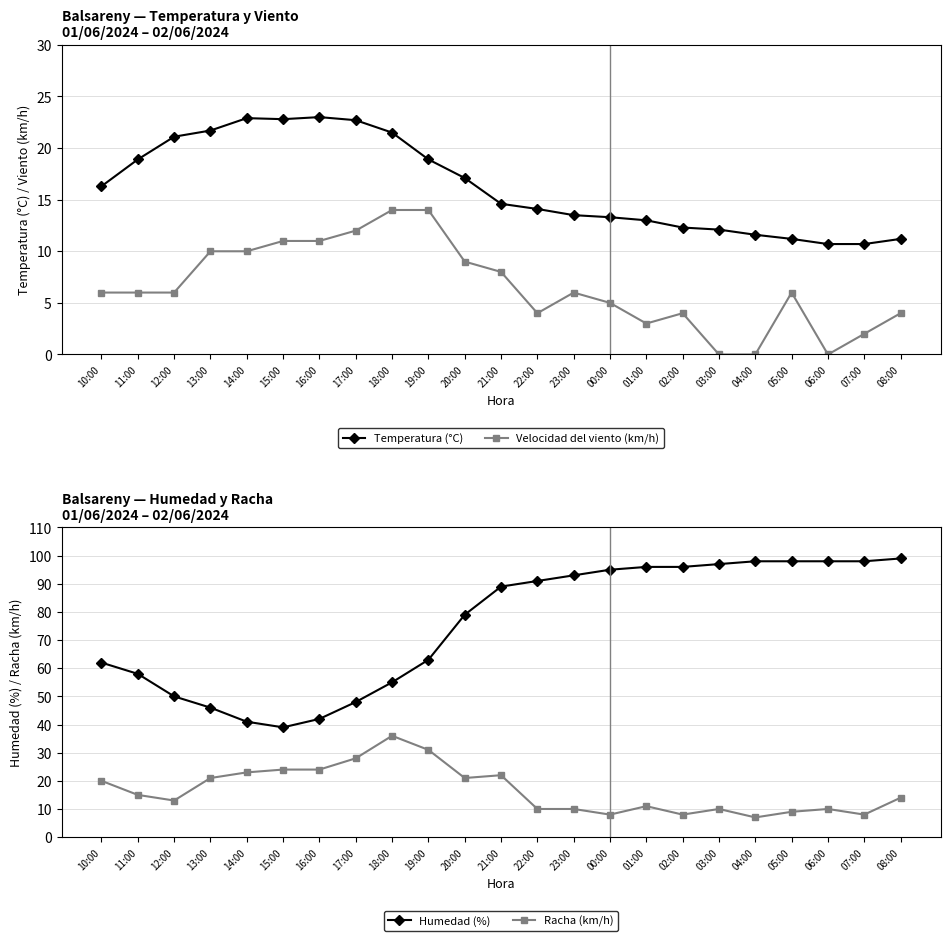

What is the spread (max minus min) of values at 05:00?

92.0